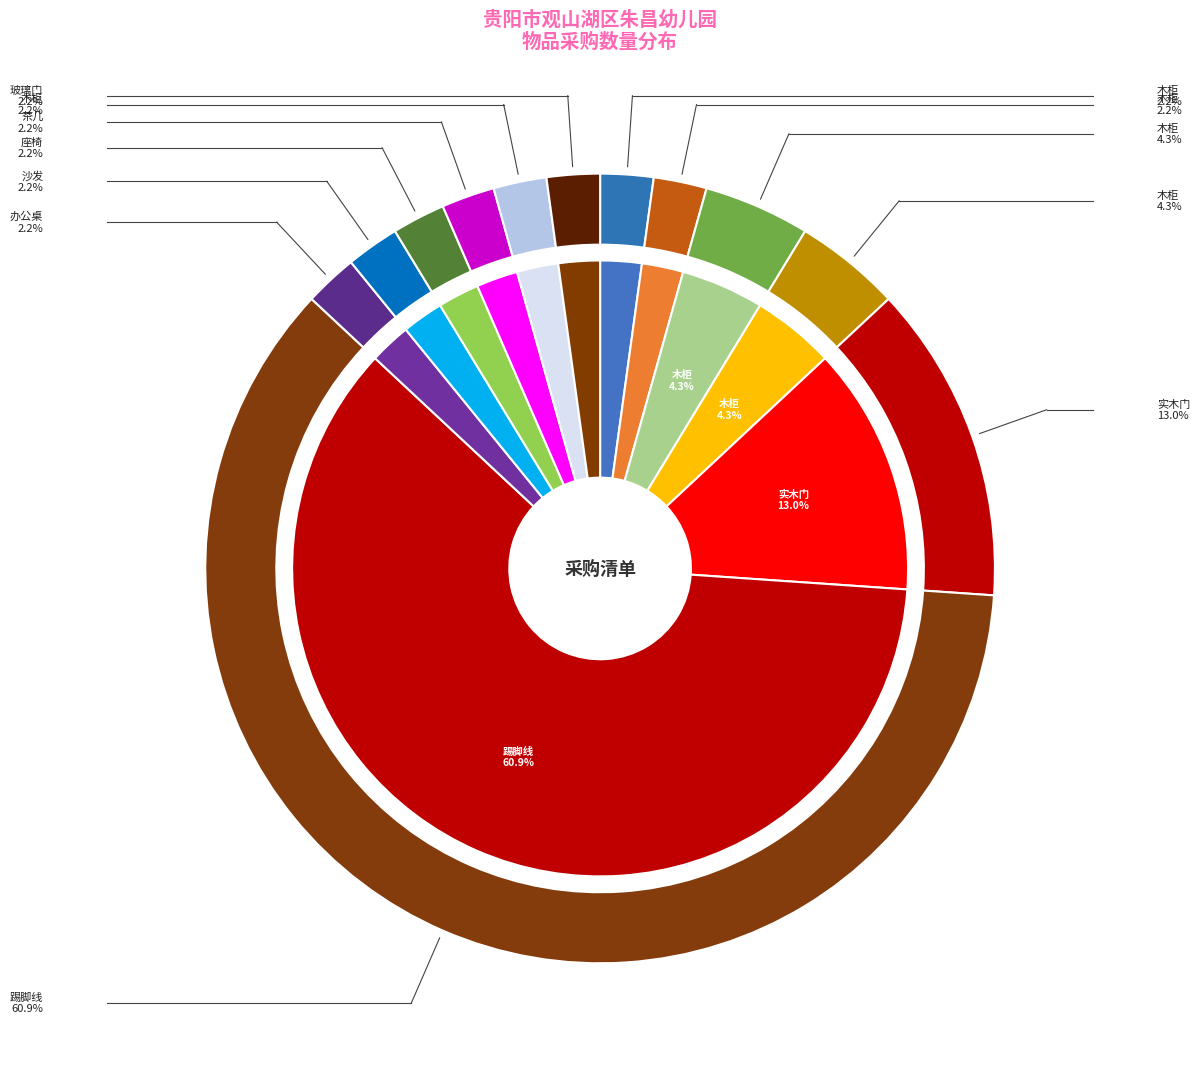

Combined, do 玻璃门 and 座椅 account for over 50%?

No